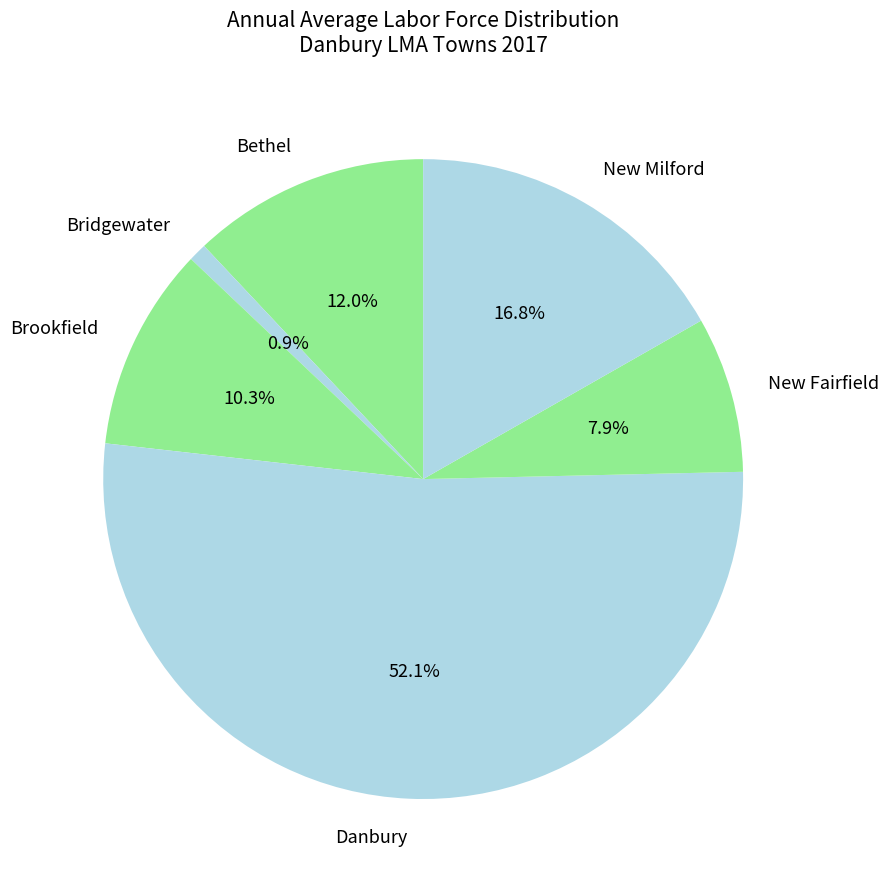

What is the smallest slice in the pie chart?

Bridgewater